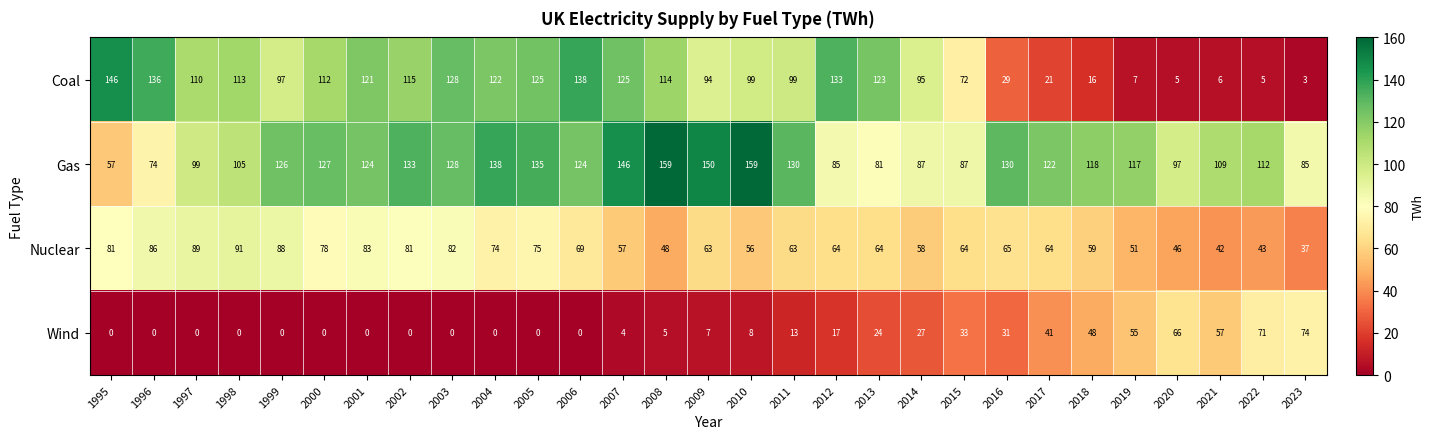

At which category is the sum across all series the highest?

2003